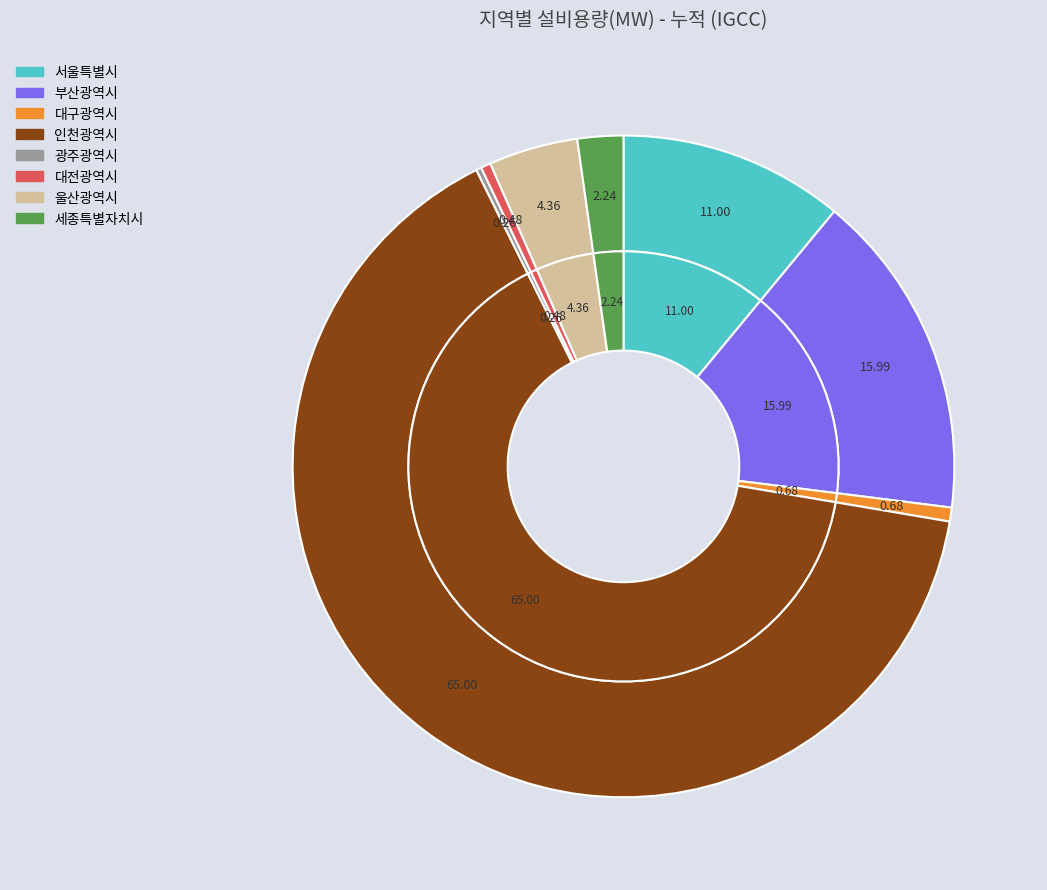

What percentage do 세종특별자치시 and 광주광역시 together represent?

2.5%